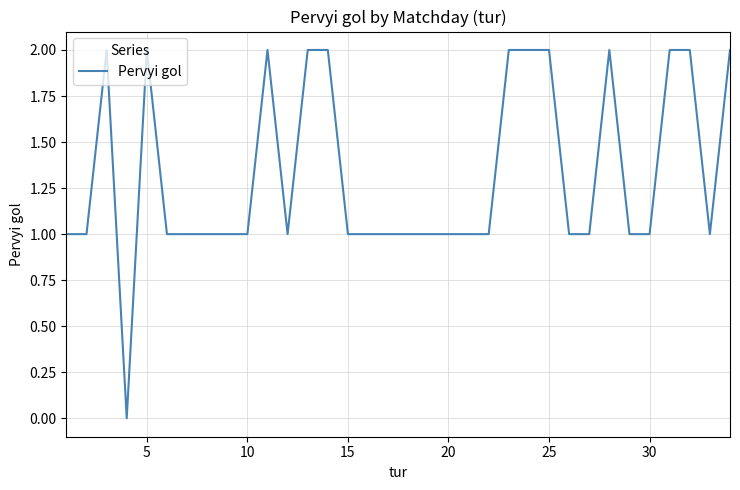

What is the difference between the maximum and second lowest values?

1